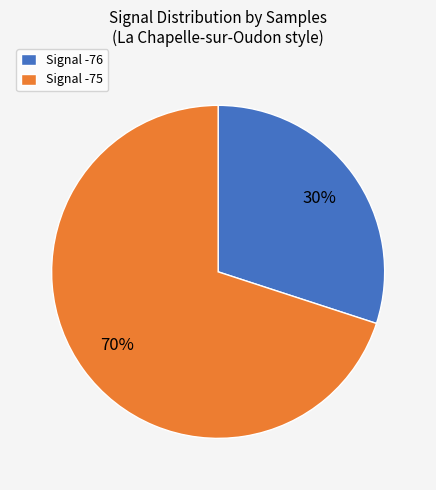

Combined, do Signal -76 and Signal -75 account for over 50%?

Yes